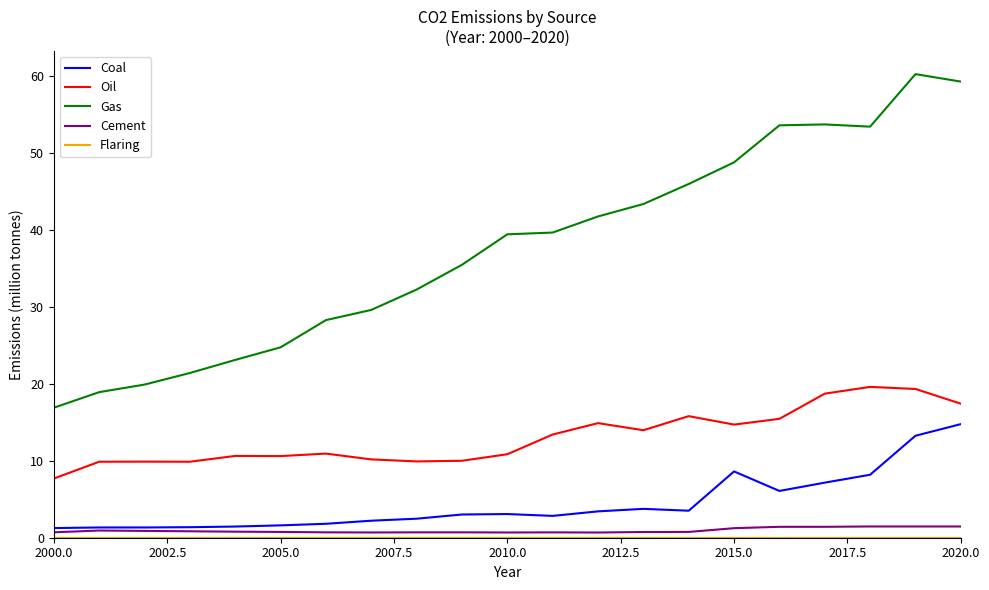

What is the lowest value of the Coal series?

1.3